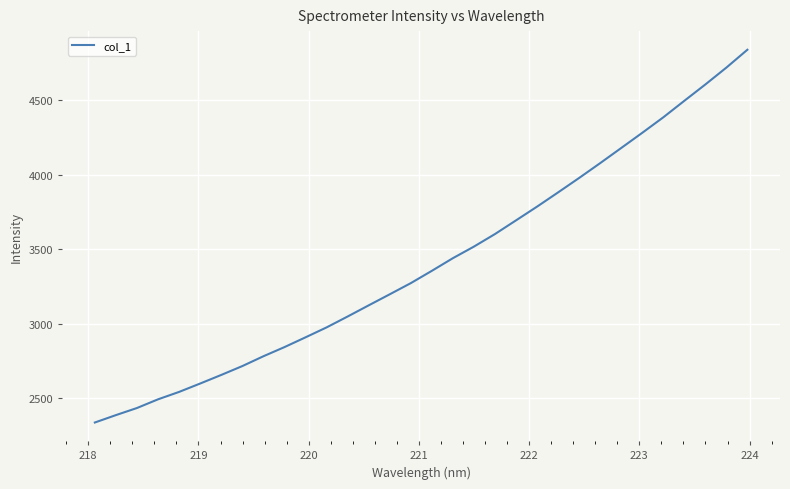

What is the difference between the maximum and minimum values?

2502.1